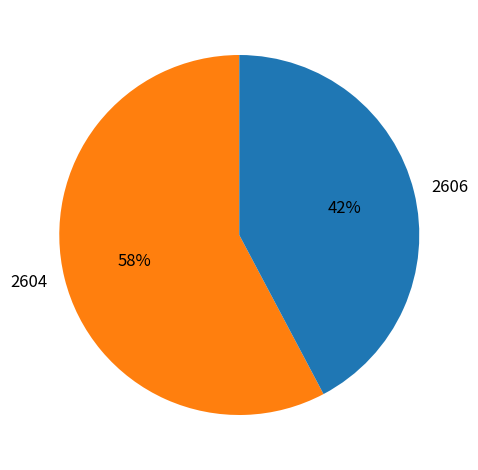

Which category has the biggest portion of the pie?

2604